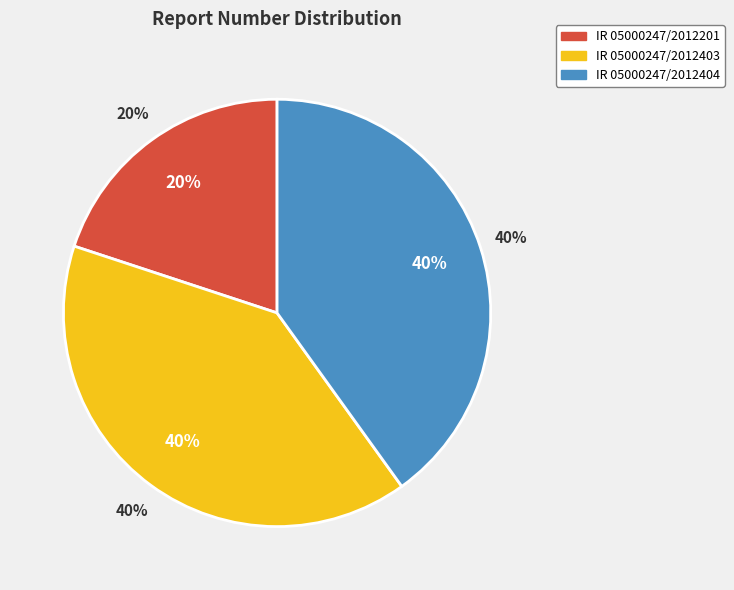

What percentage do IR 05000247/2012201 and IR 05000247/2012403 together represent?

59.9%